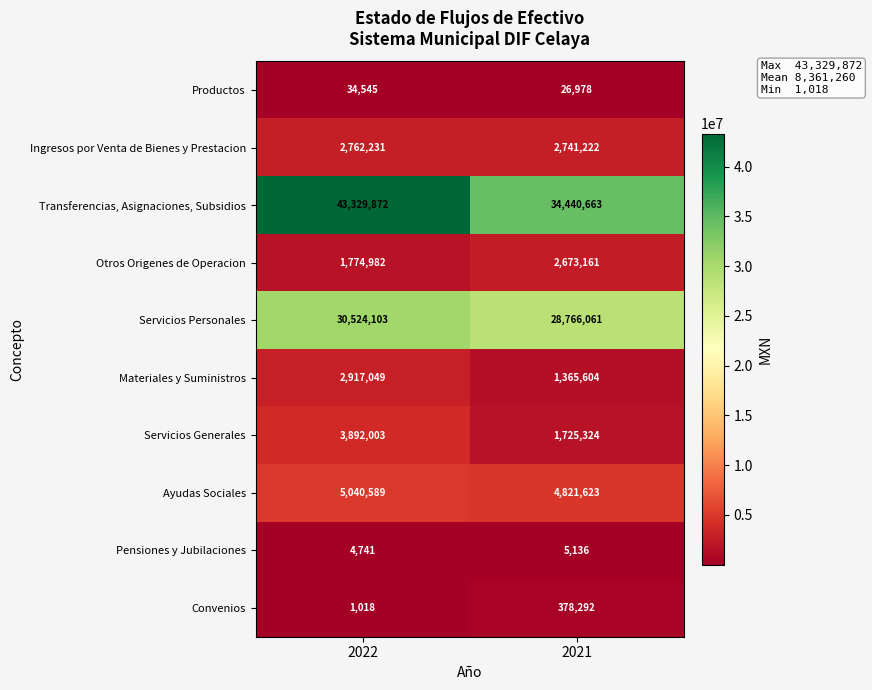

Where is Otros Origenes de Operacion nearest to the value 2224071?

2022